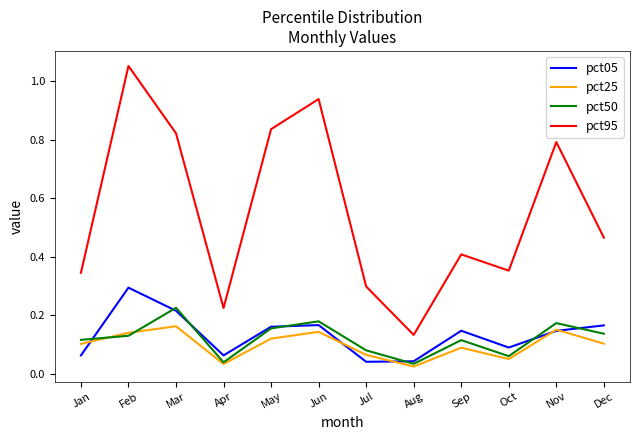

True or false: pct25 and pct95 cross at least once.

False